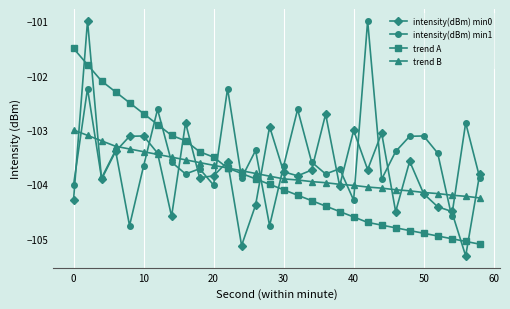

What is the difference between the maximum and second lowest values in the trend B series?

1.2